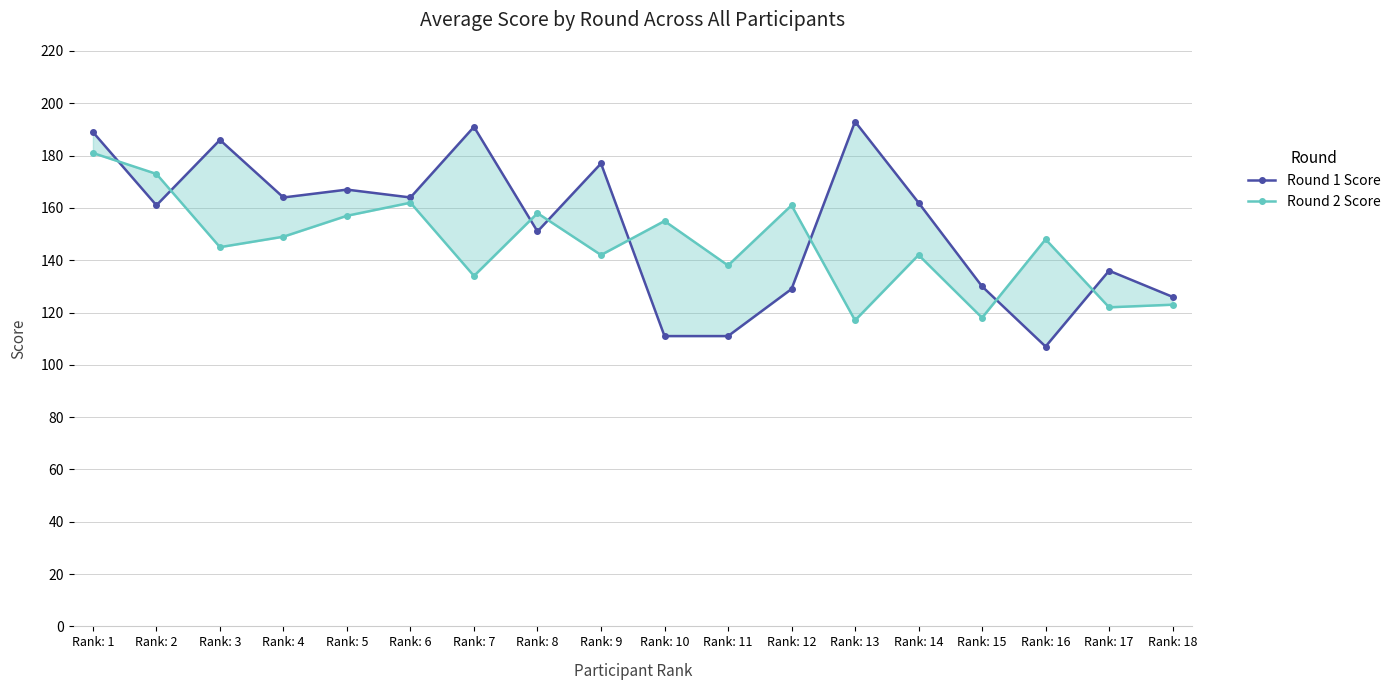

Which has a higher value, Rank: 14 or Rank: 18?

Rank: 14